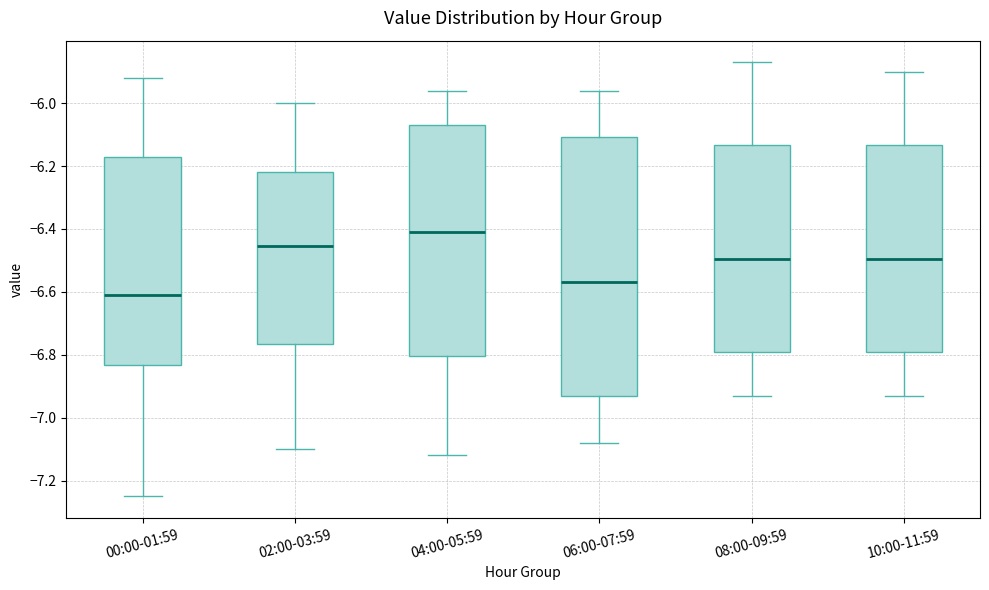

Reading left to right, read every box against the y-axis: the position of its median line, the range the box covers, and the ends of its whiskers. The values are not printed on the chart, so give them approximately, as read against the axis.

00:00-01:59: median -6.60, box -6.84 to -6.16, whiskers -7.24 to -5.92
02:00-03:59: median -6.46, box -6.76 to -6.22, whiskers -7.10 to -6.00
04:00-05:59: median -6.40, box -6.80 to -6.06, whiskers -7.12 to -5.96
06:00-07:59: median -6.56, box -6.92 to -6.10, whiskers -7.08 to -5.96
08:00-09:59: median -6.50, box -6.80 to -6.14, whiskers -6.92 to -5.86
10:00-11:59: median -6.50, box -6.80 to -6.14, whiskers -6.92 to -5.90